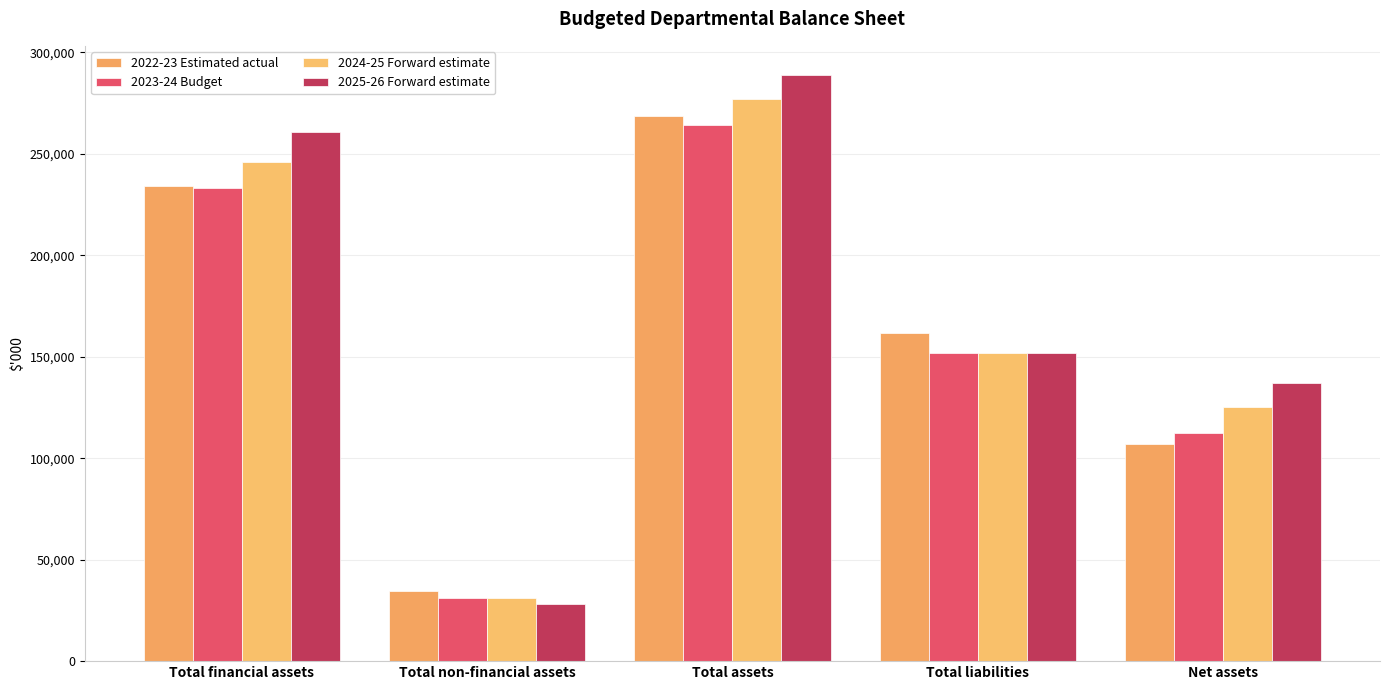

What is the sum of all 2024-25 Forward estimate values?

831114